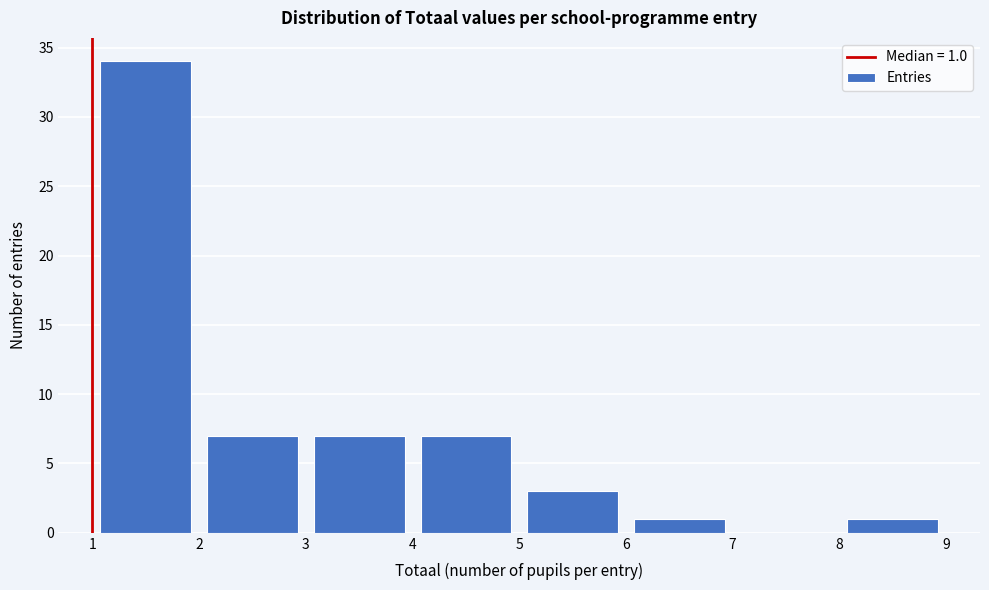

Over which range of the x-axis is the bar tallest?

1 to 2